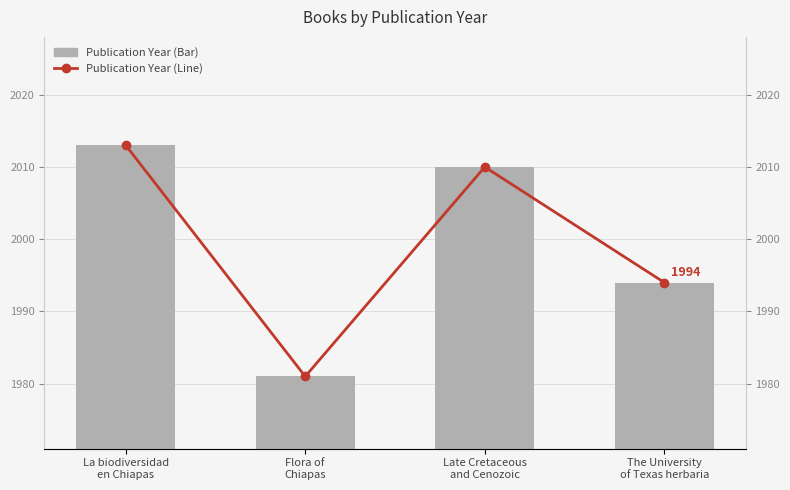

What are all the series names shown in the legend?

Publication Year (Bar), Publication Year (Line)